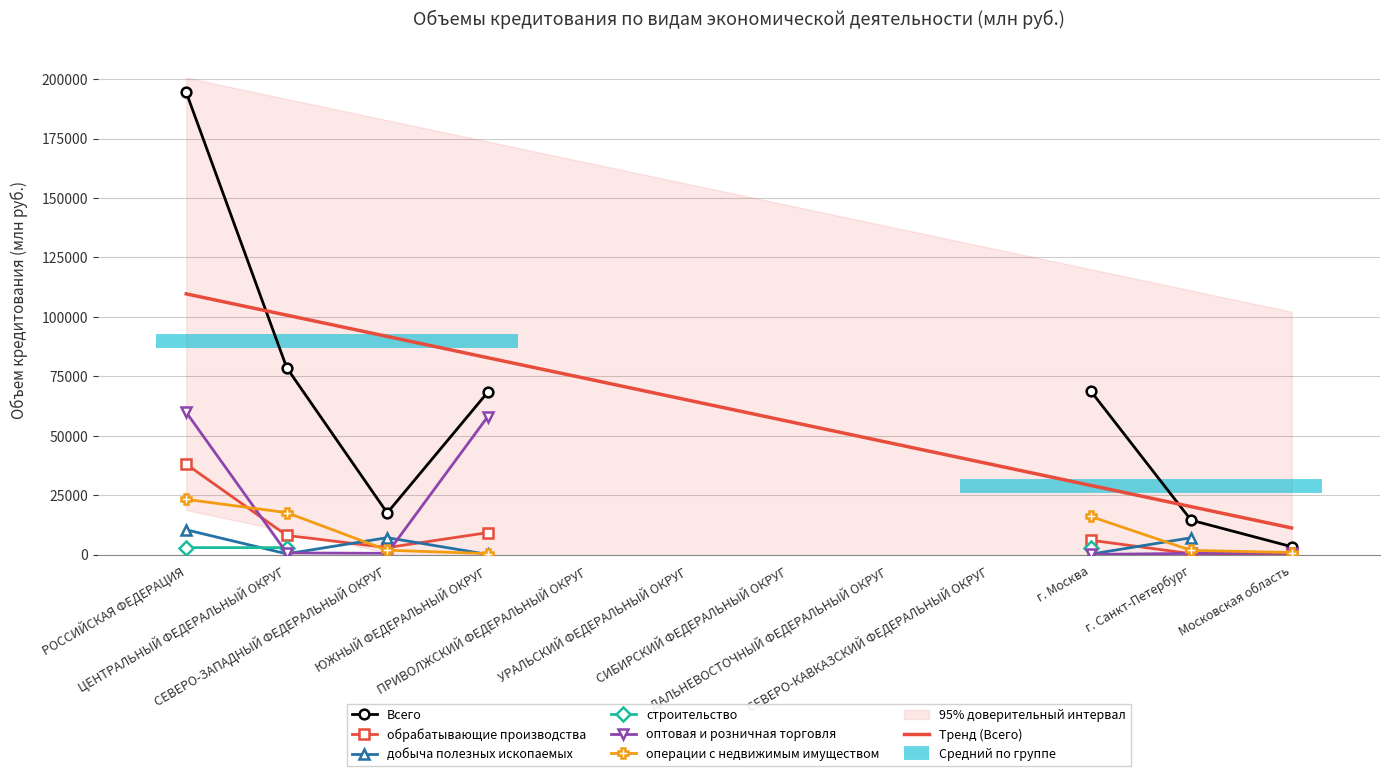

Which series has the largest range (max minus min)?

Всего